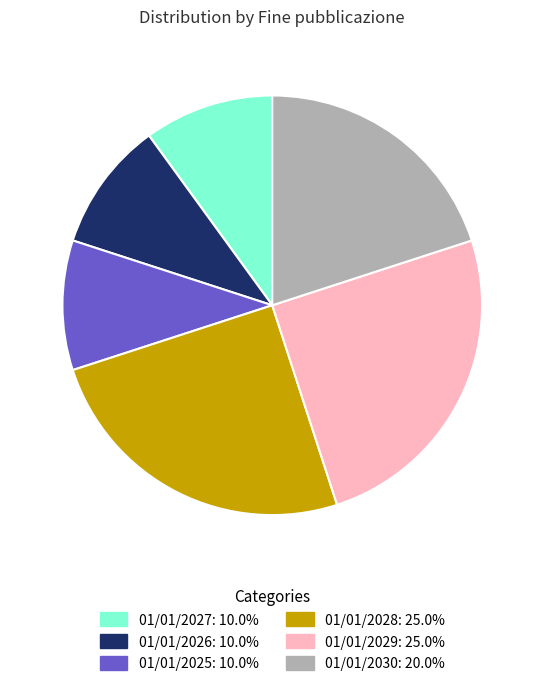

Is there a majority slice in this chart?

No